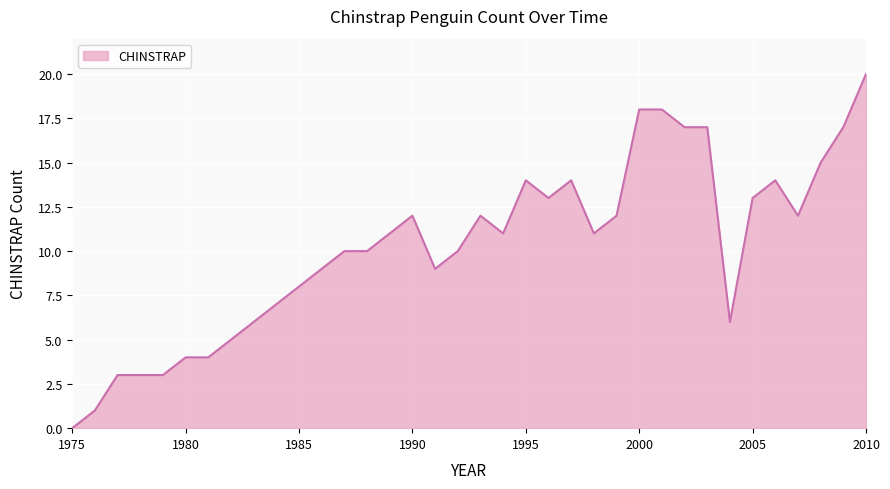

Does the chart have visible grid lines?

Yes